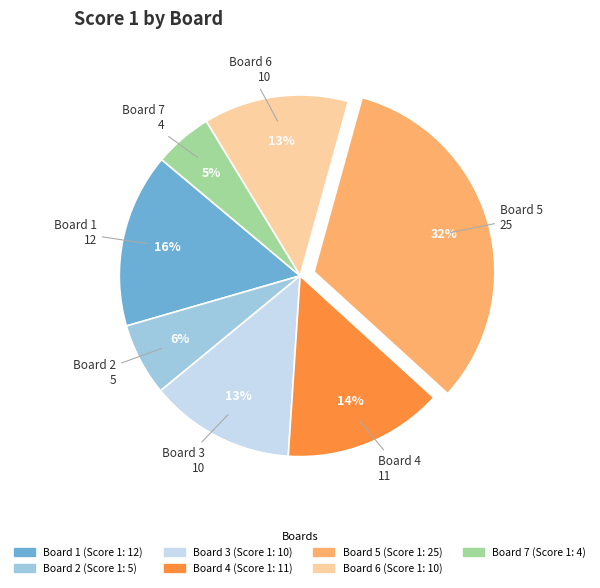

Is it true that Board 6 is 13% of the pie?

True